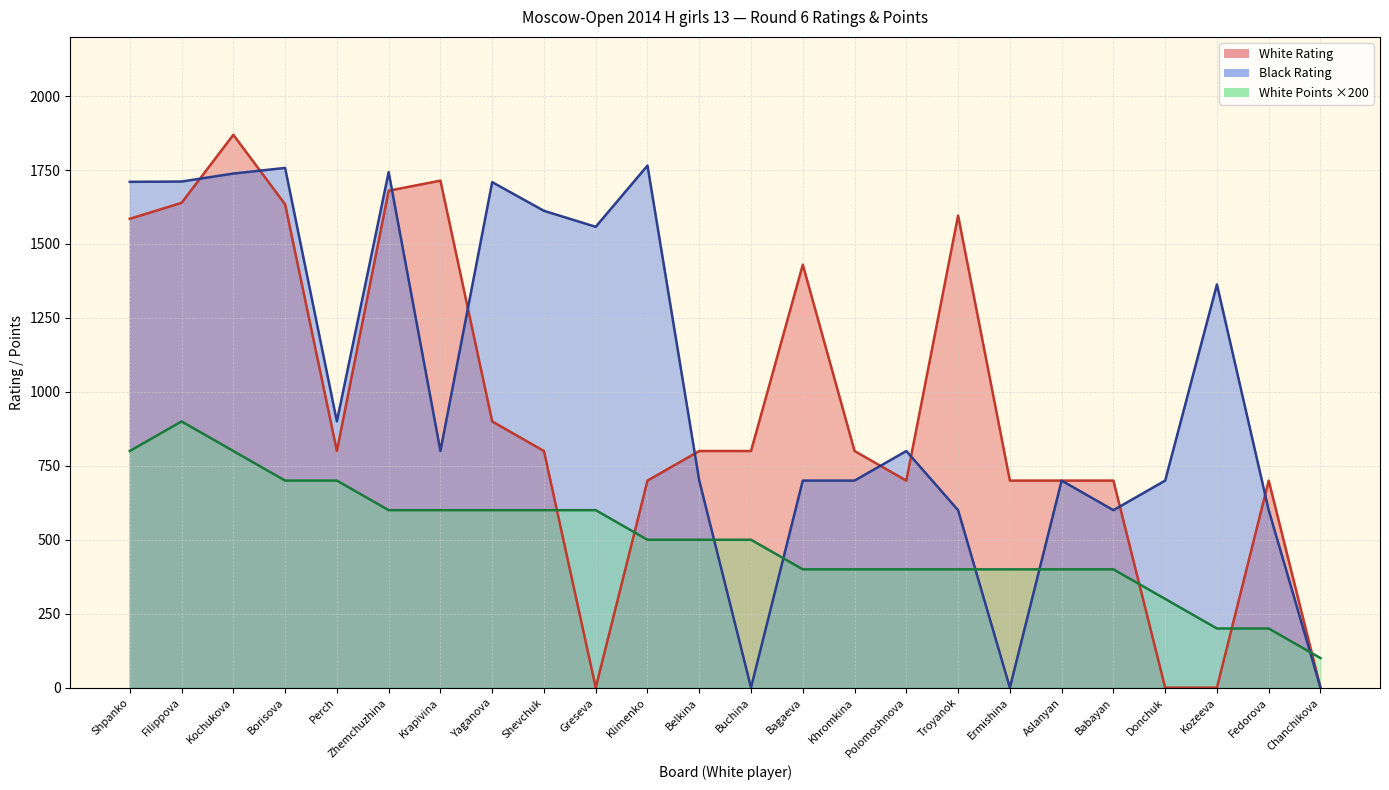

At which category is the sum across all series the highest?

Kochukova